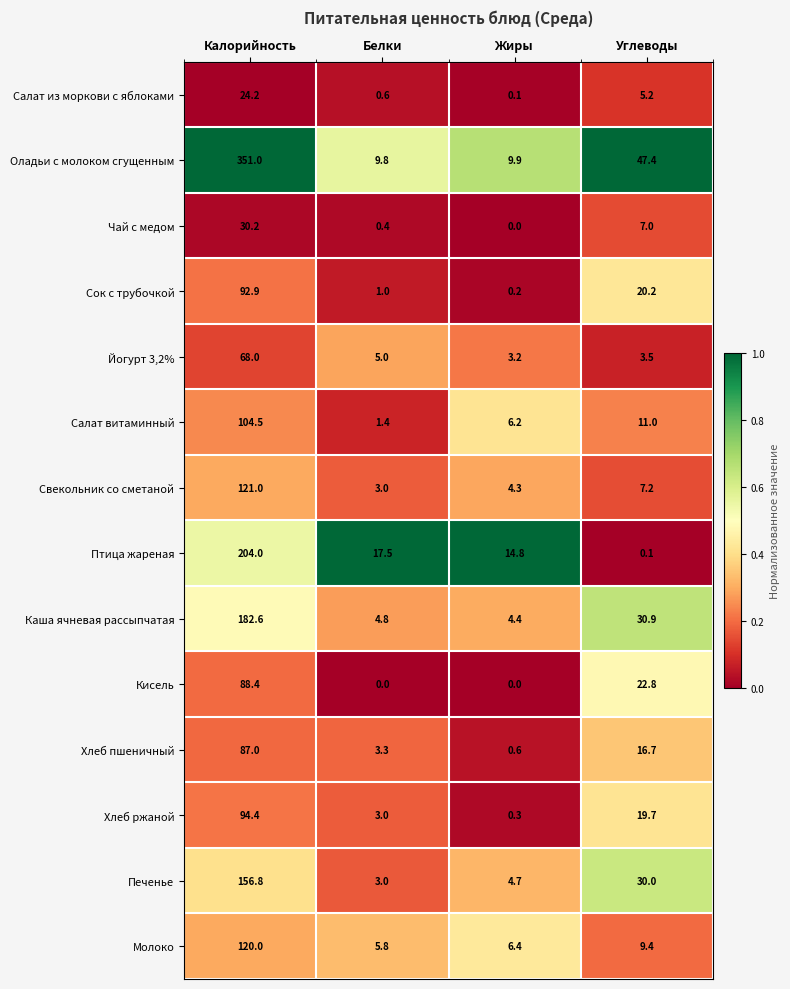

Which series has the widest spread of values?

Оладьи с молоком сгущенным